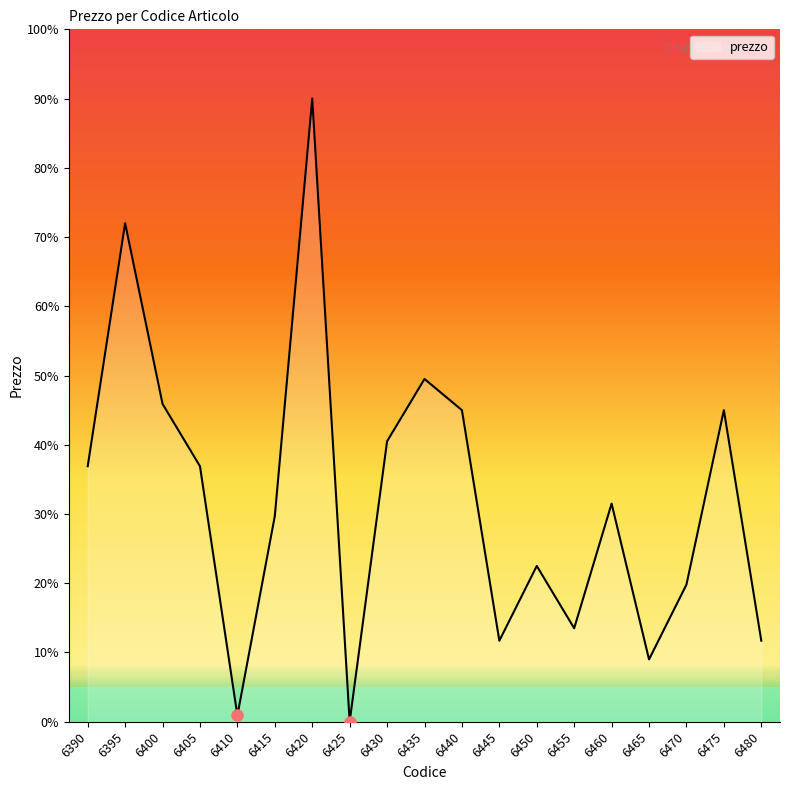

True or false: the data shows 45.0 at 6440.

True